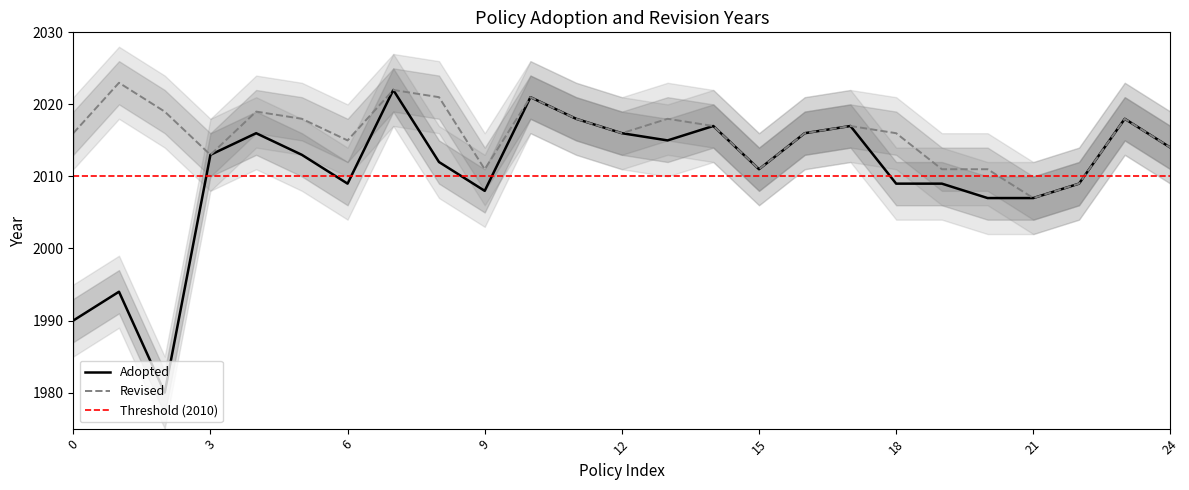

What is the lowest value of the Revised series?

2007